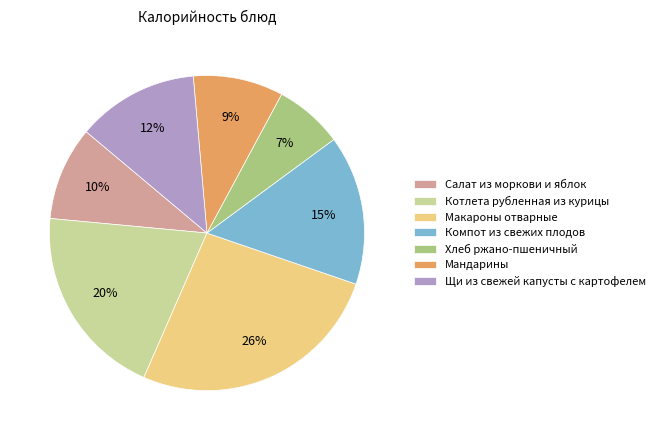

To the nearest percent, what is the average slice percentage?

14%